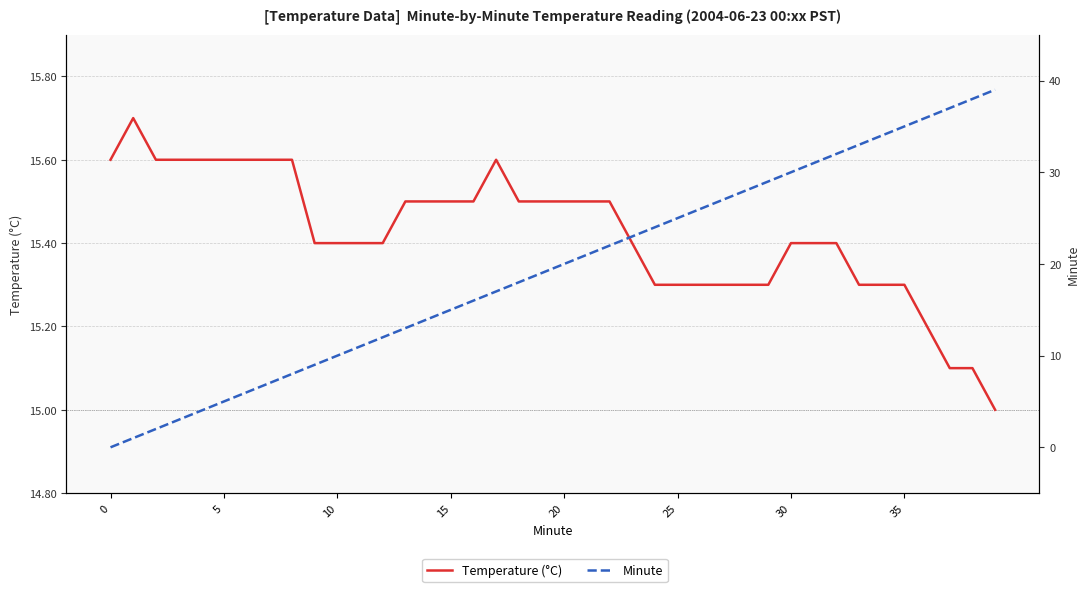

How many interior local peaks does the Temperature (°C) series have?

2